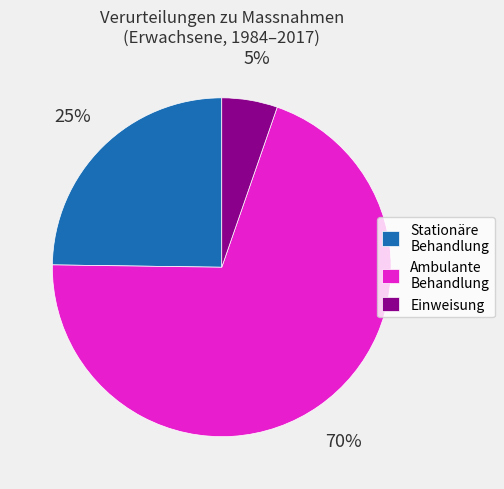

Is the sum of Ambulante Behandlung and Stationäre Behandlung greater than half?

Yes